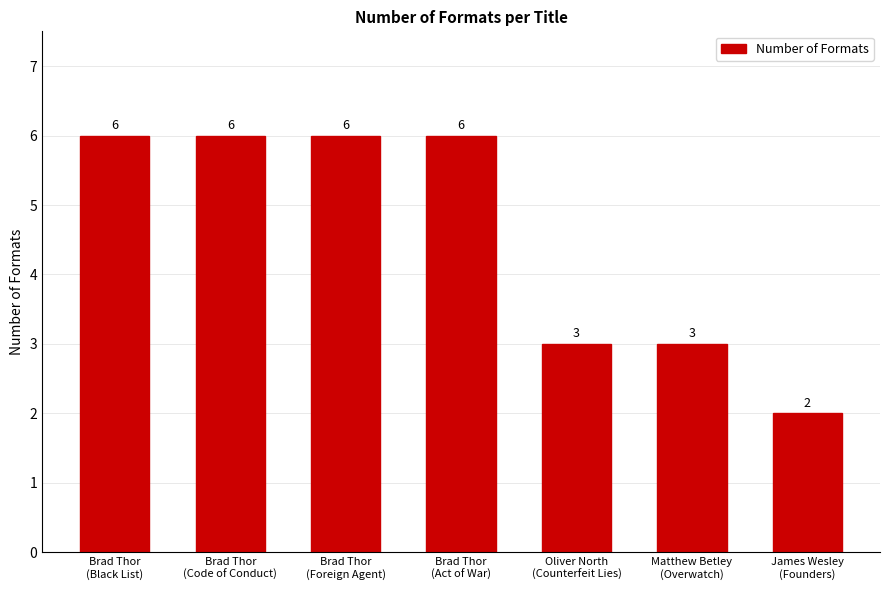

The value at Brad Thor
(Foreign Agent) is 6. True or false?

True